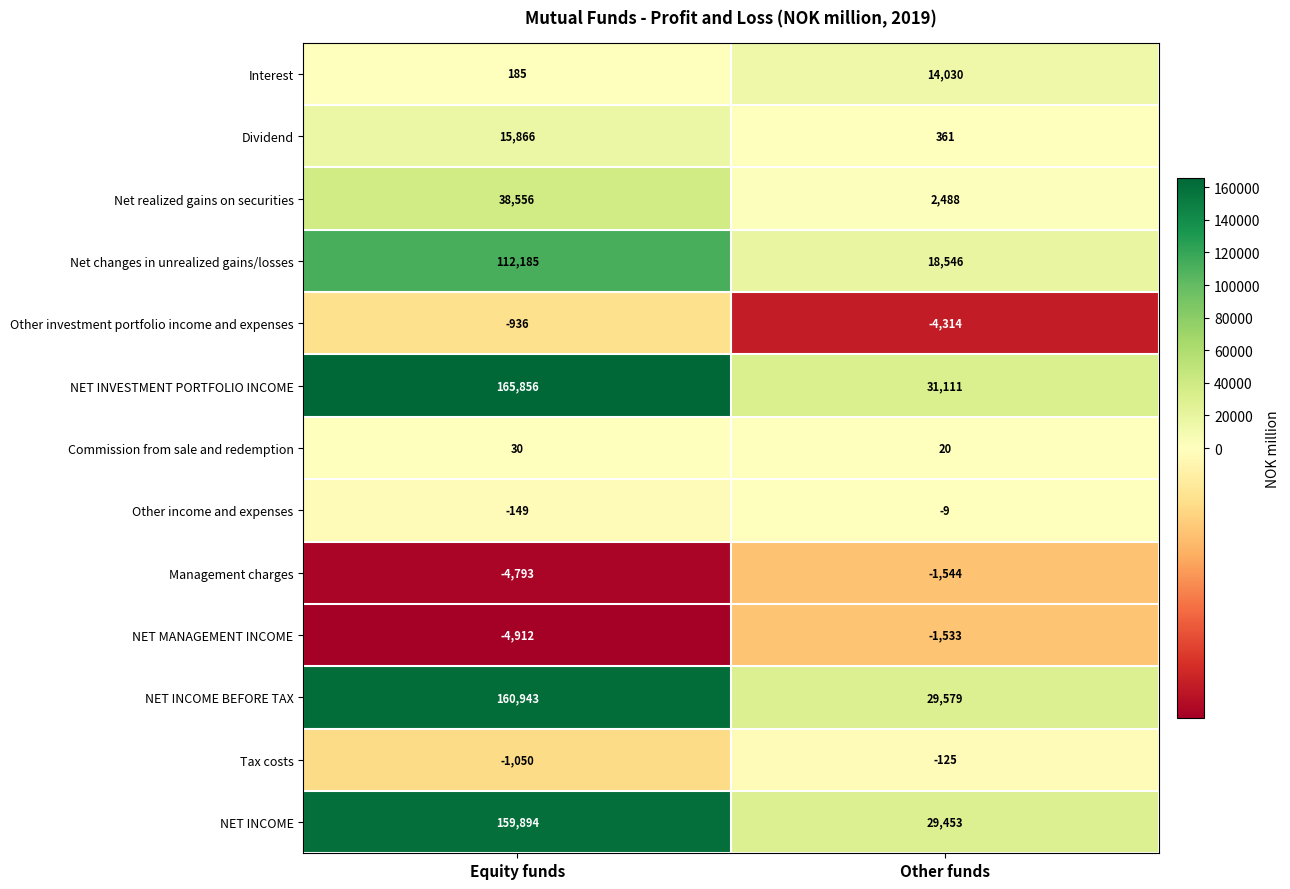

At which label does NET INCOME BEFORE TAX reach its peak?

Equity funds